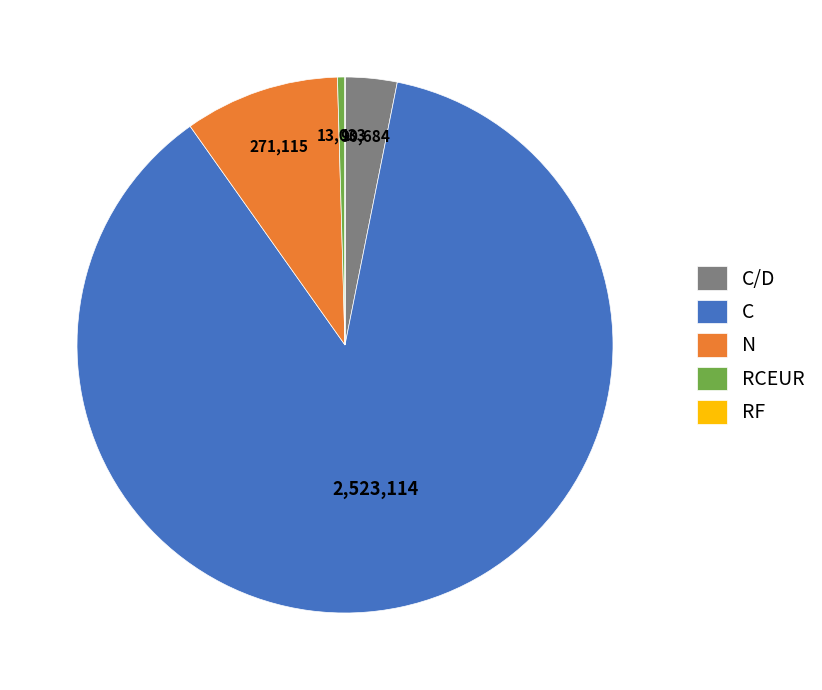

What is the ratio of the value at N to the value at RCEUR?

20.8